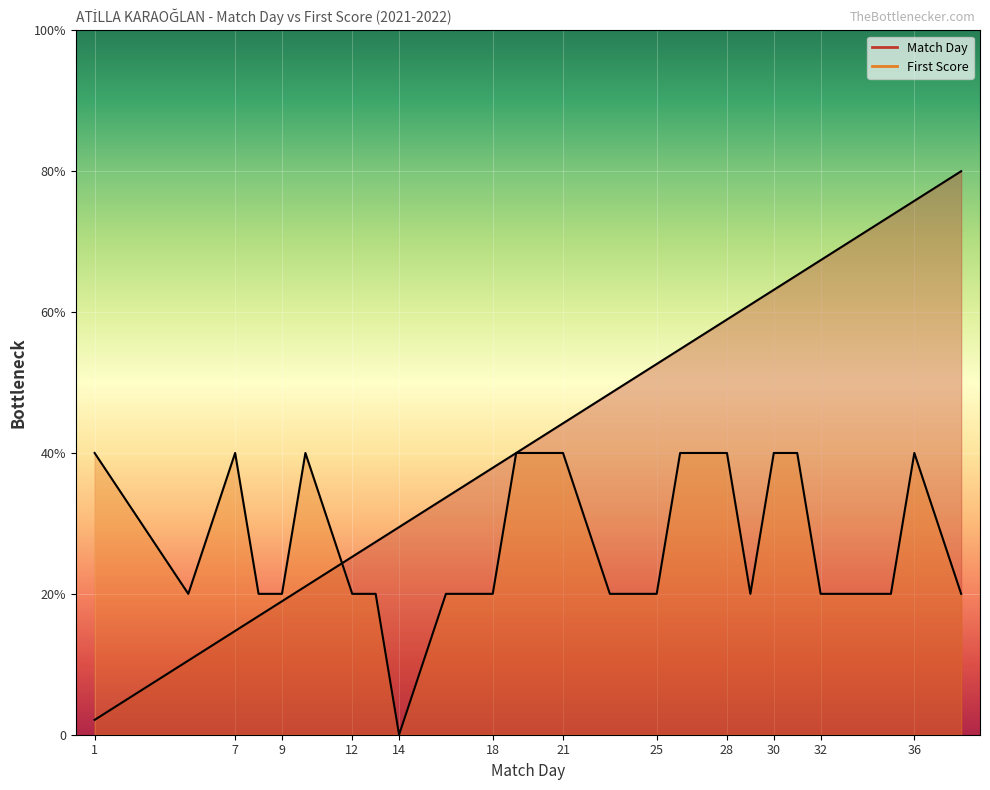

Where is the first local minimum for First Score?

5